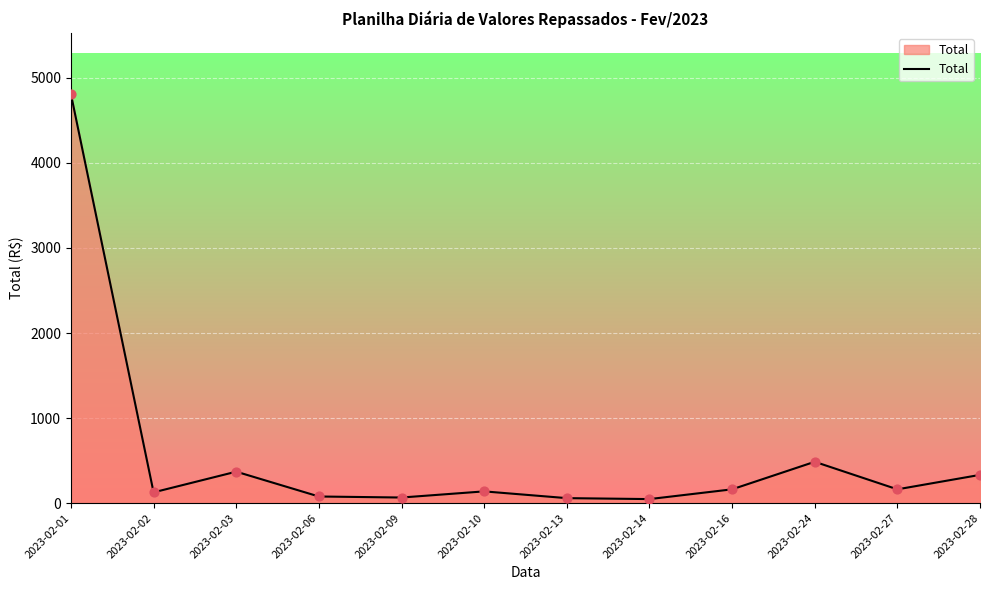

Between 2023-02-03 and 2023-02-14, which is larger?

2023-02-03